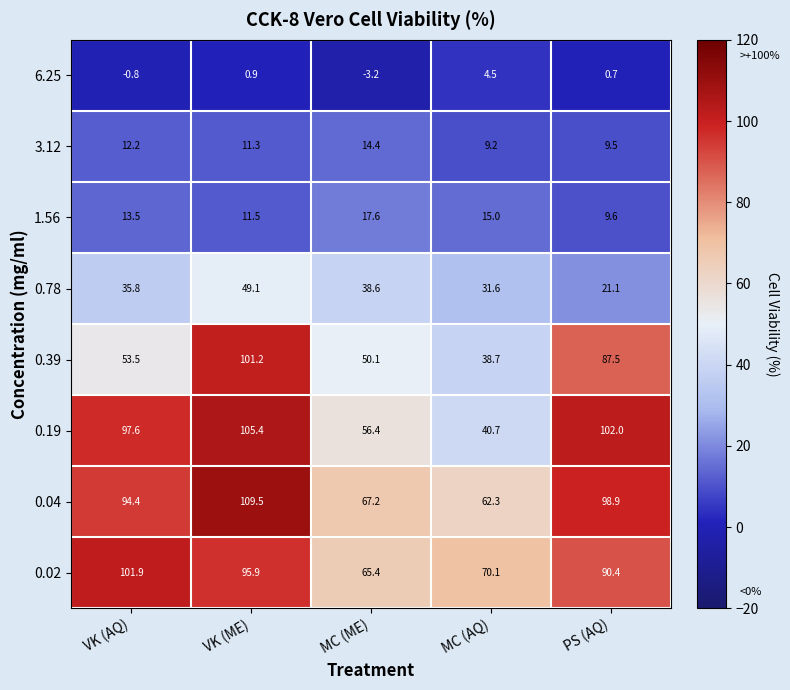

At MC (AQ), list the series in order from smallest to largest.

6.25, 3.12, 1.56, 0.78, 0.39, 0.19, 0.04, 0.02